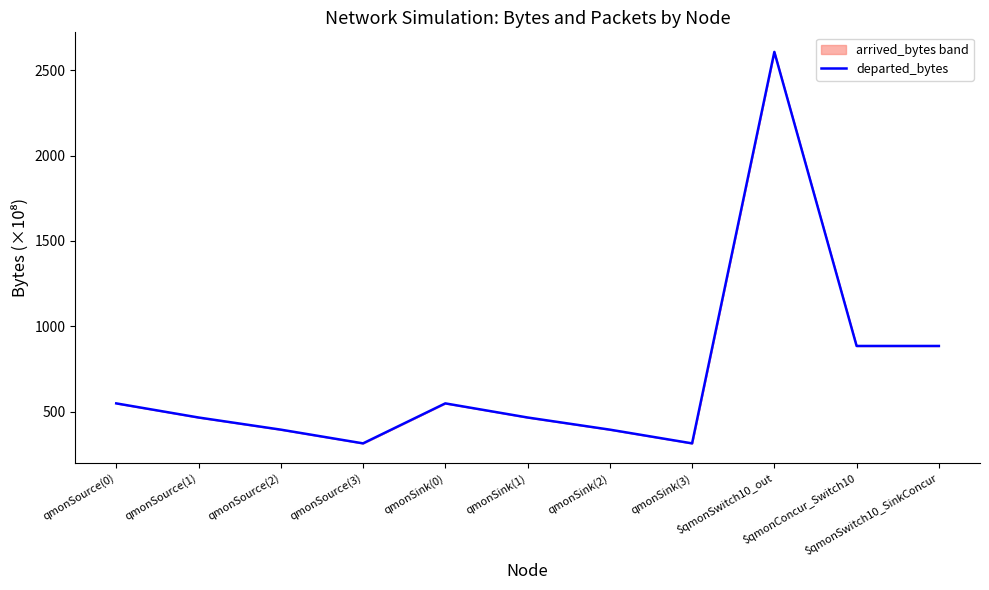

What is the change in value from qmonSource(0) to $qmonConcur_Switch10?

+336.4